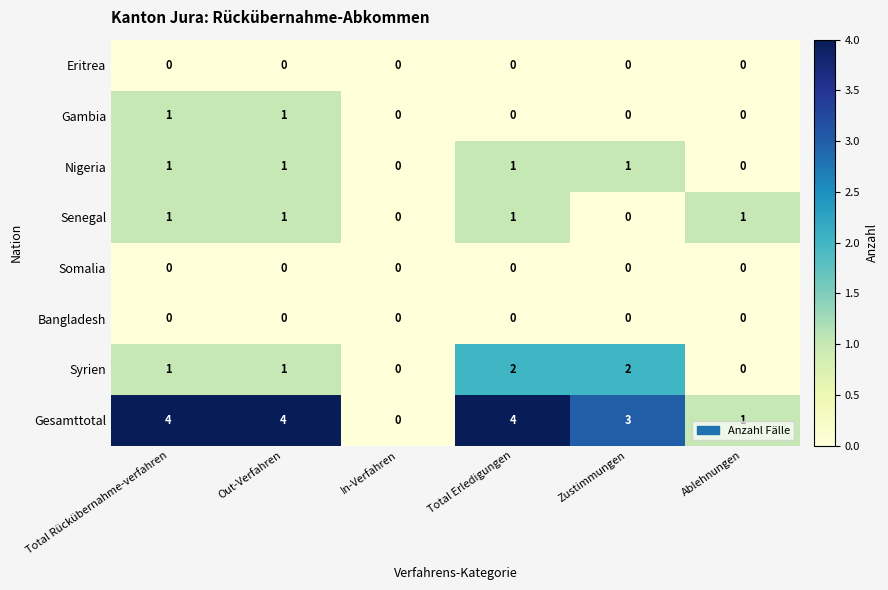

Which category has the lowest value in the Gesamttotal series?

In-Verfahren